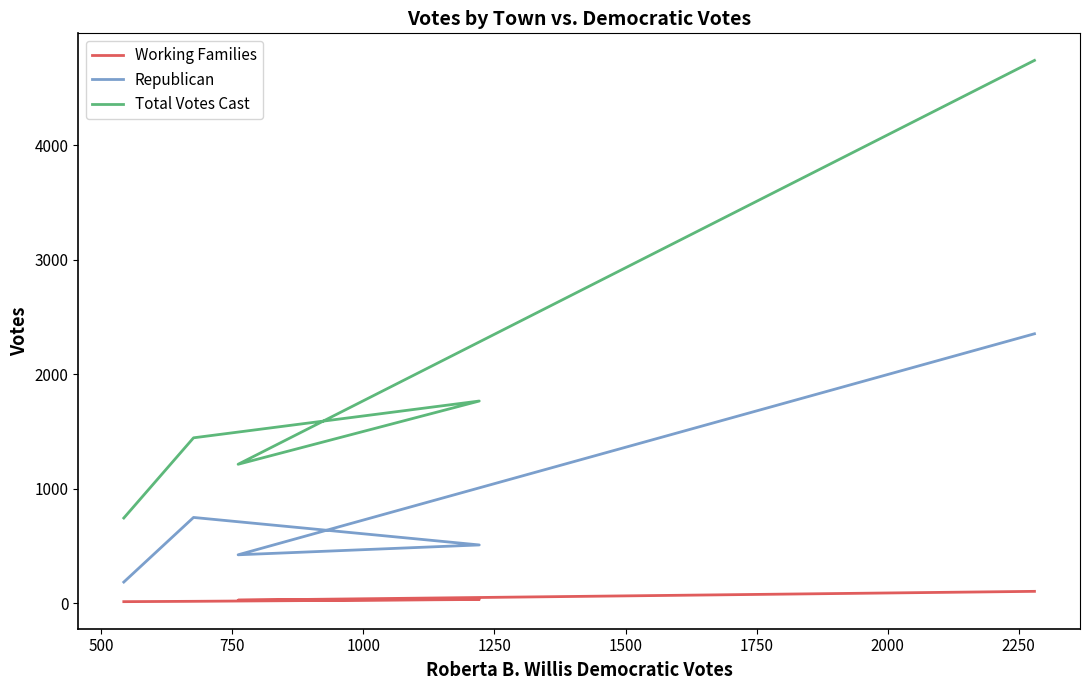

The Republican series shows 452 at 500. True or false?

False